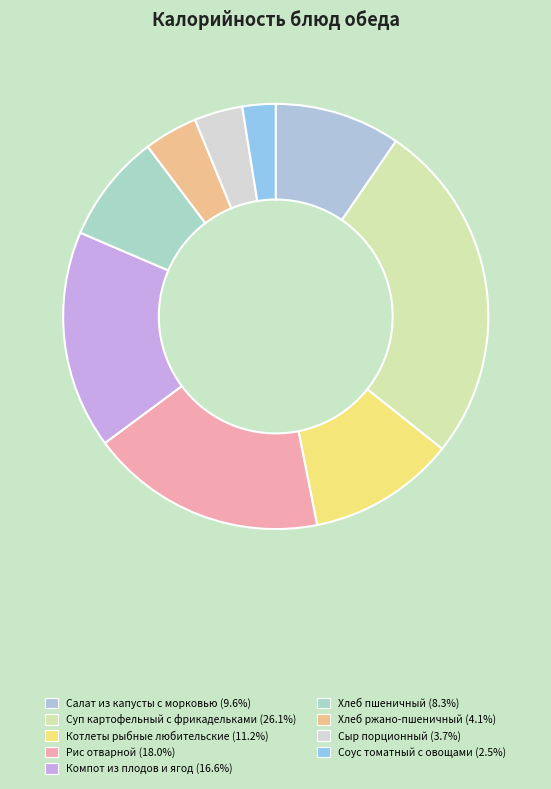

The Сыр порционный slice represents 4% of the pie. True or false?

True